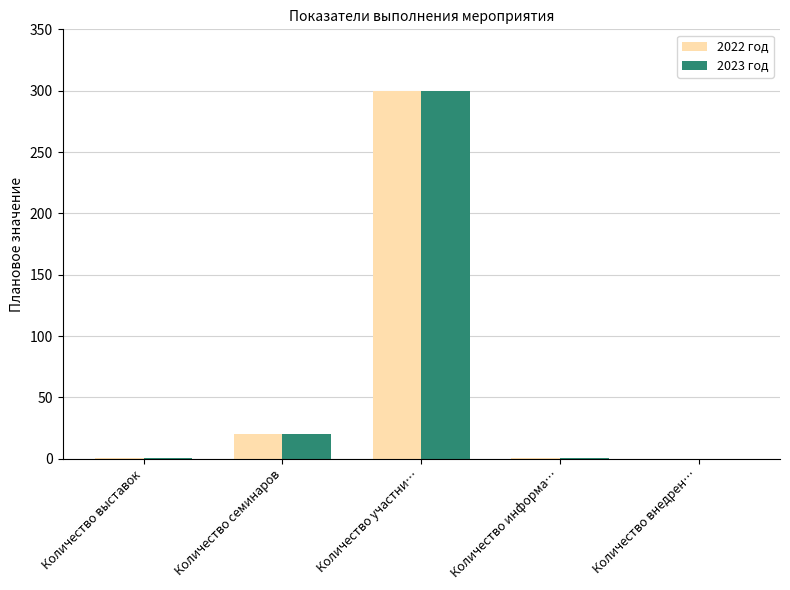

Read the 2023 год value at Количество семинаров, to the nearest 10.

20